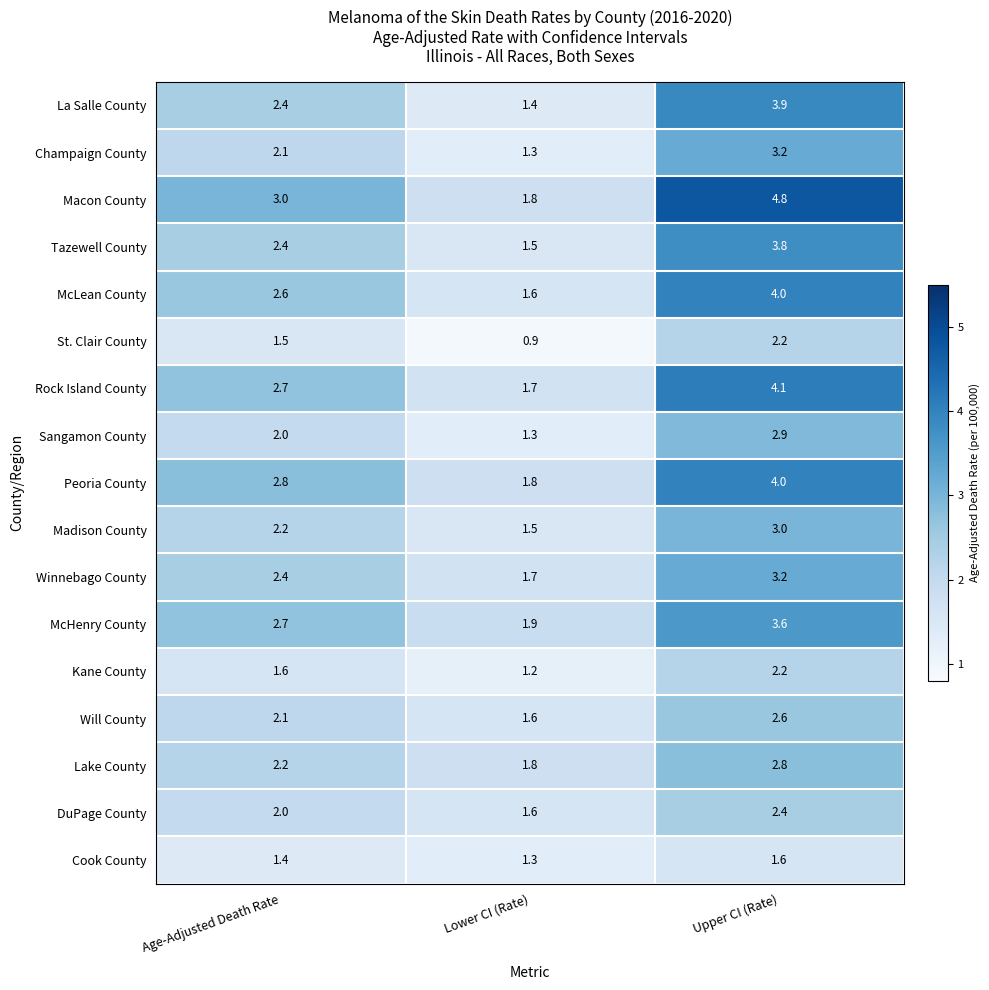

Which category has the lowest value in the La Salle County series?

Lower CI (Rate)